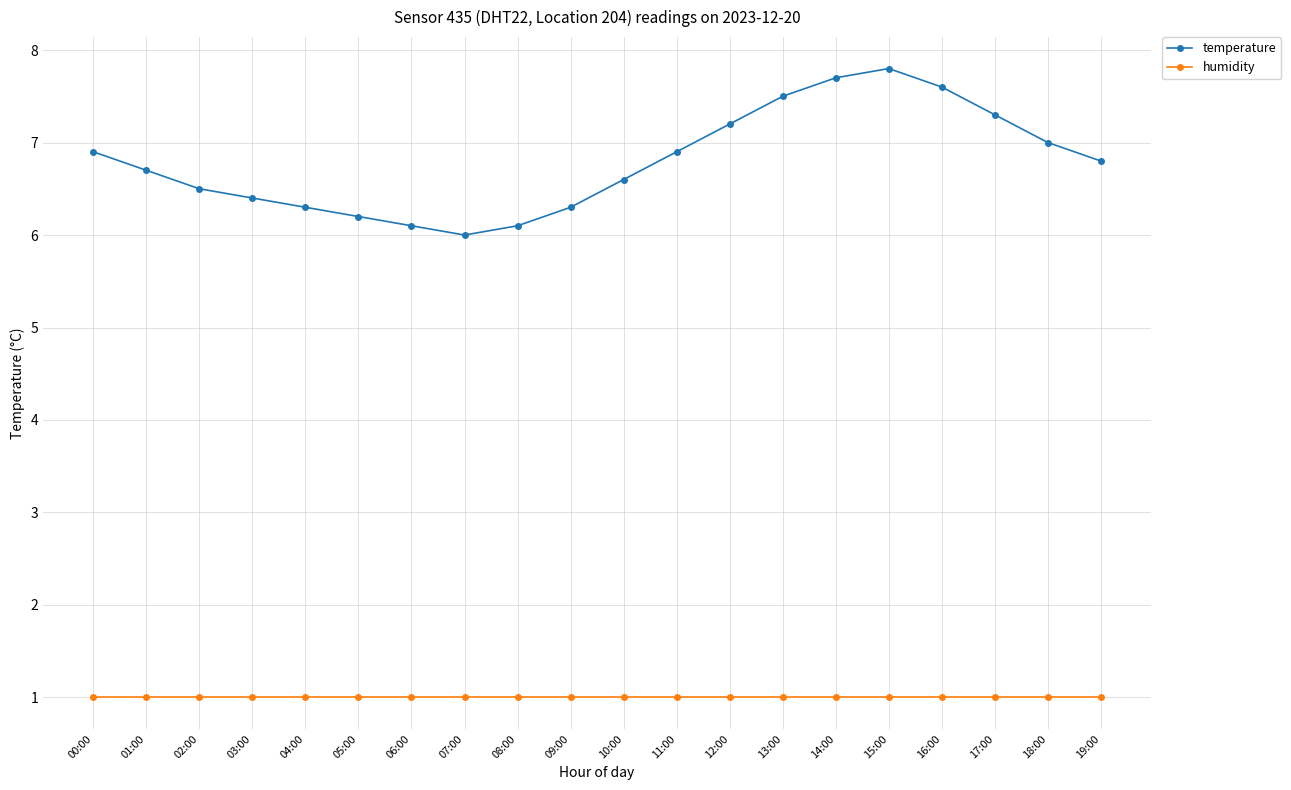

Which category has the highest value in the temperature series?

15:00